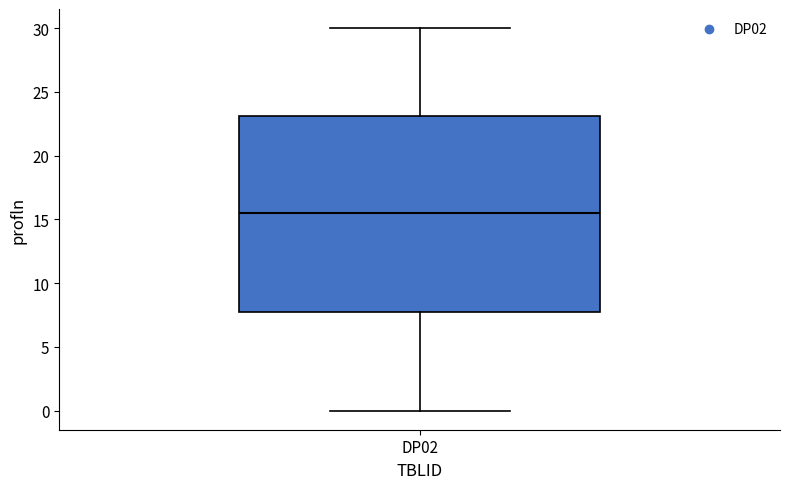

Where does the lower whisker of the box for DP02 end on the y-axis? The values are not printed on the chart, so give them approximately, as read against the axis.

0.0